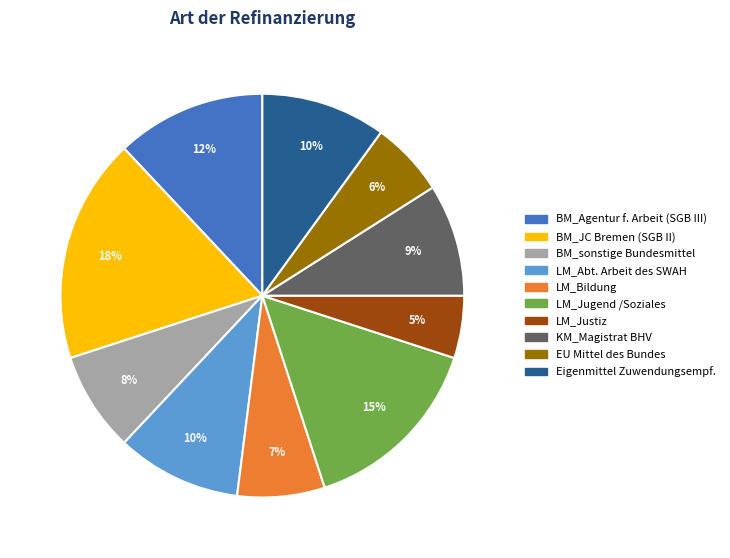

To the nearest percent, what is the average slice percentage?

10%